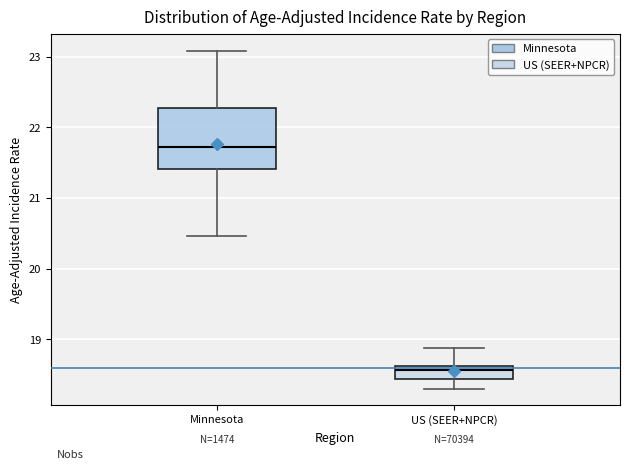

Reading left to right, transcribe this box plot: for each box, give where its median line is, the range the box spans, and where its two whiskers end, as read against the y-axis. The values are not printed on the chart, so give them approximately, as read against the axis.

Minnesota: median 21.7, box 21.4 to 22.3, whiskers 20.5 to 23.1
US (SEER+NPCR): median 18.6 (inside the box), box 18.4 to 18.6, whiskers 18.3 to 18.9